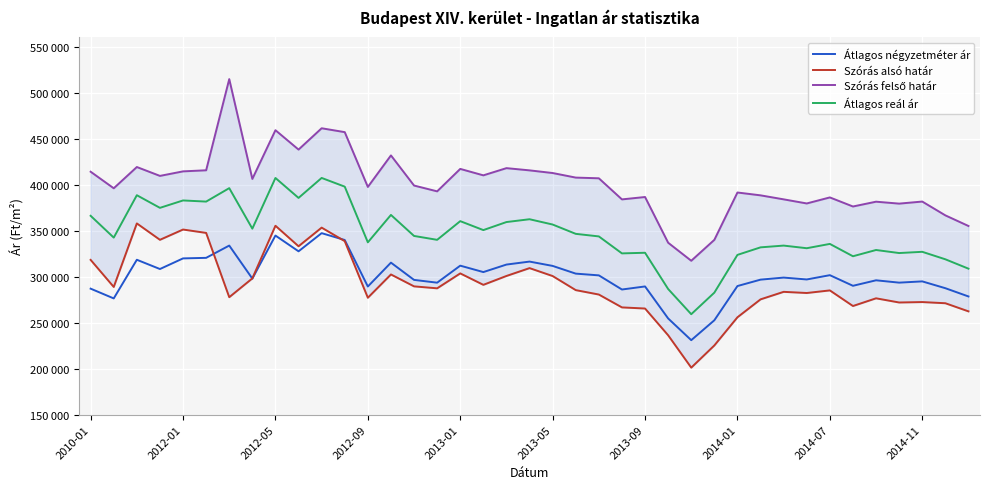

True or false: Szórás alsó határ and Átlagos reál ár cross at least once.

False